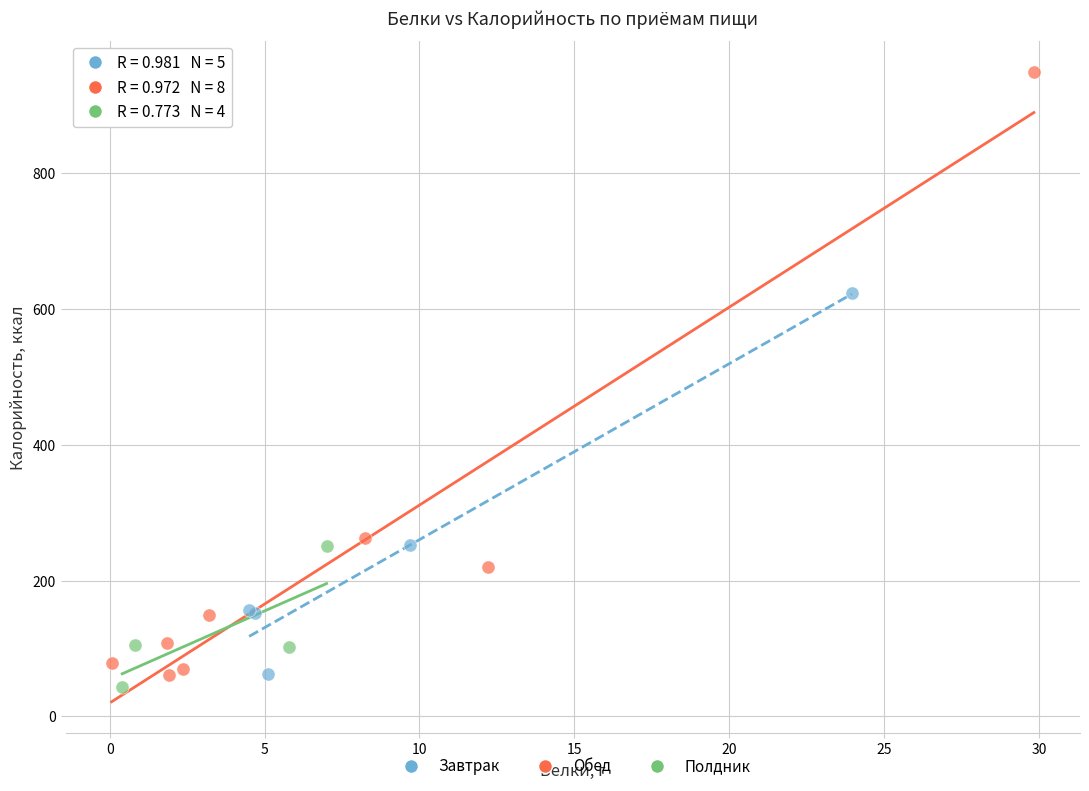

Which series contains the highest Y value?

Обед